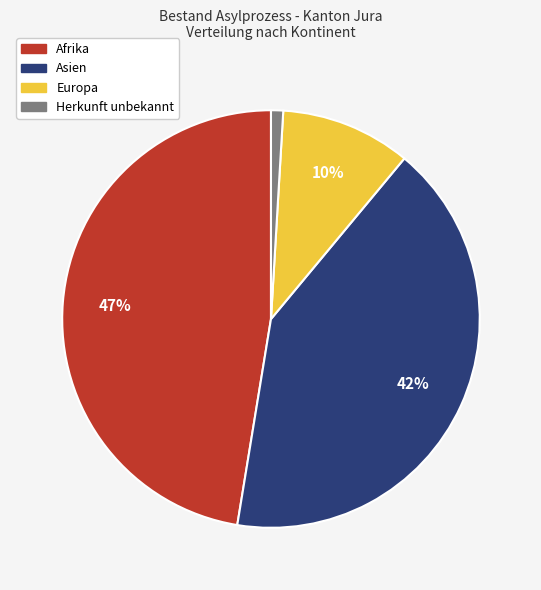

To the nearest percent, what is the combined percentage of Herkunft unbekannt and Europa?

11%